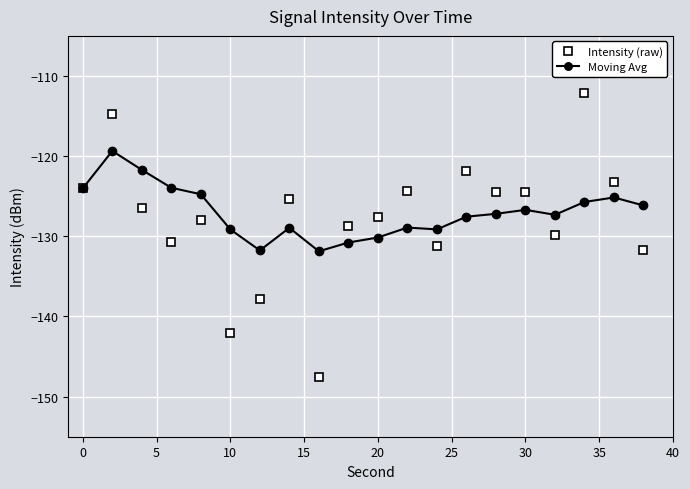

After their last crossing, which series has the higher values: Moving Avg or Intensity (raw)?

Moving Avg